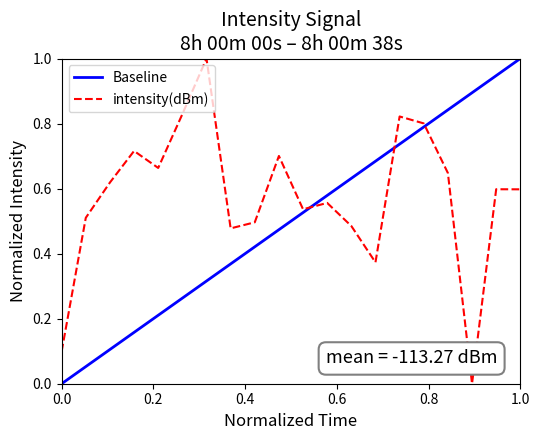

Is this an area chart (filled region under the line)?

No